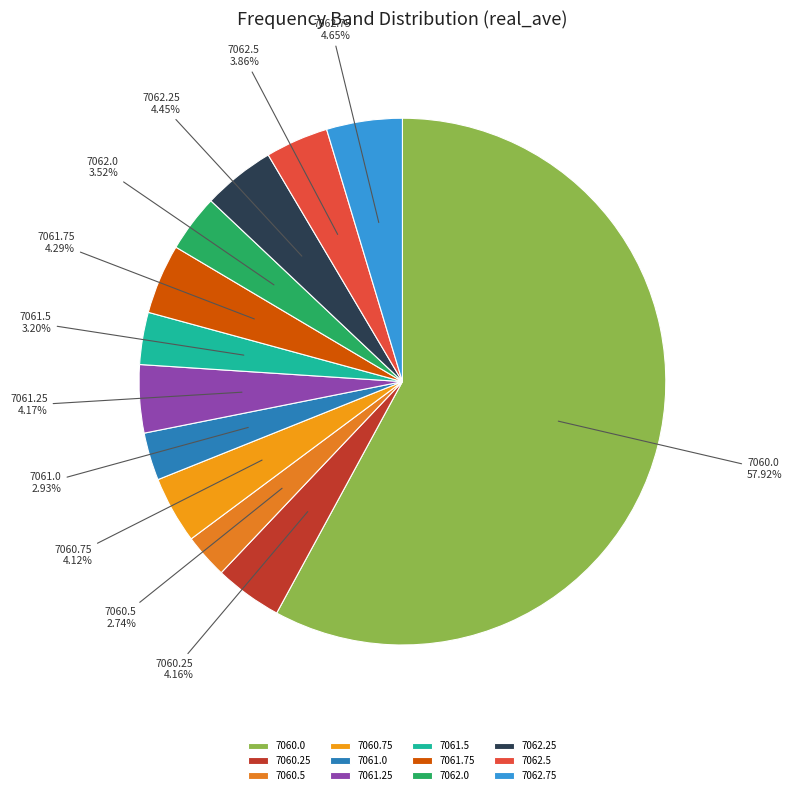

Which slice is the largest?

7060.0